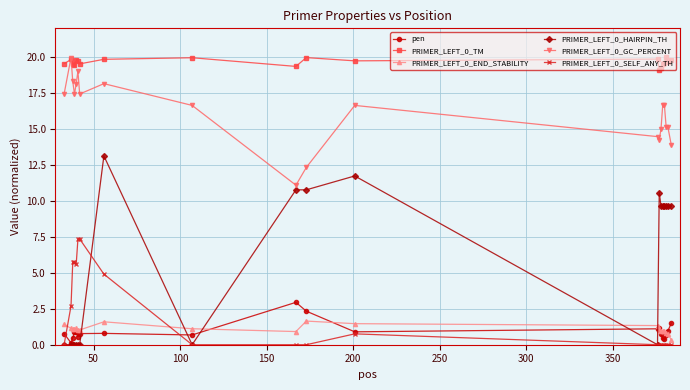

Count the number of categories in the chart.

20